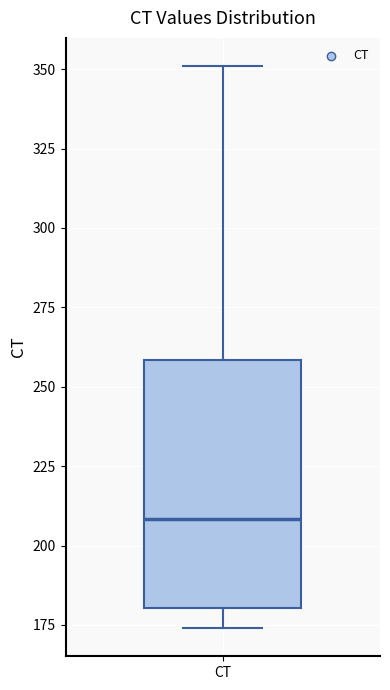

Read this box plot against the y-axis: the position of the median line, the range covered by the box, and the ends of both whiskers. The values are not printed on the chart, so give them approximately, as read against the axis.

median 210, box 180 to 260, whiskers 175 to 350